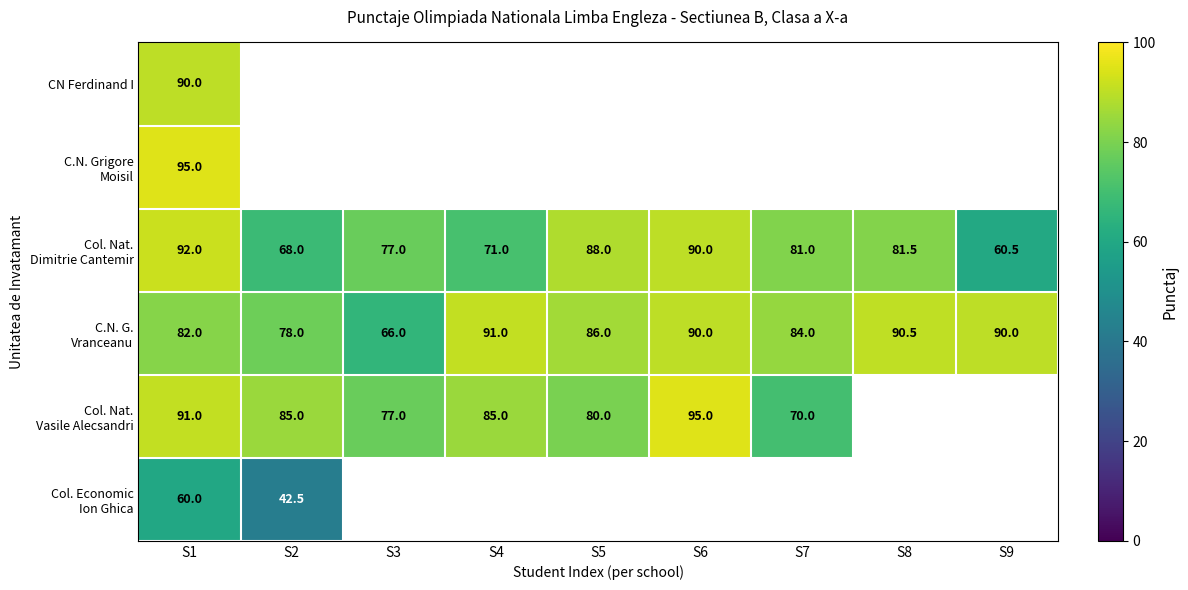

The value of CN Ferdinand I at S1 is 90.0. True or false?

True